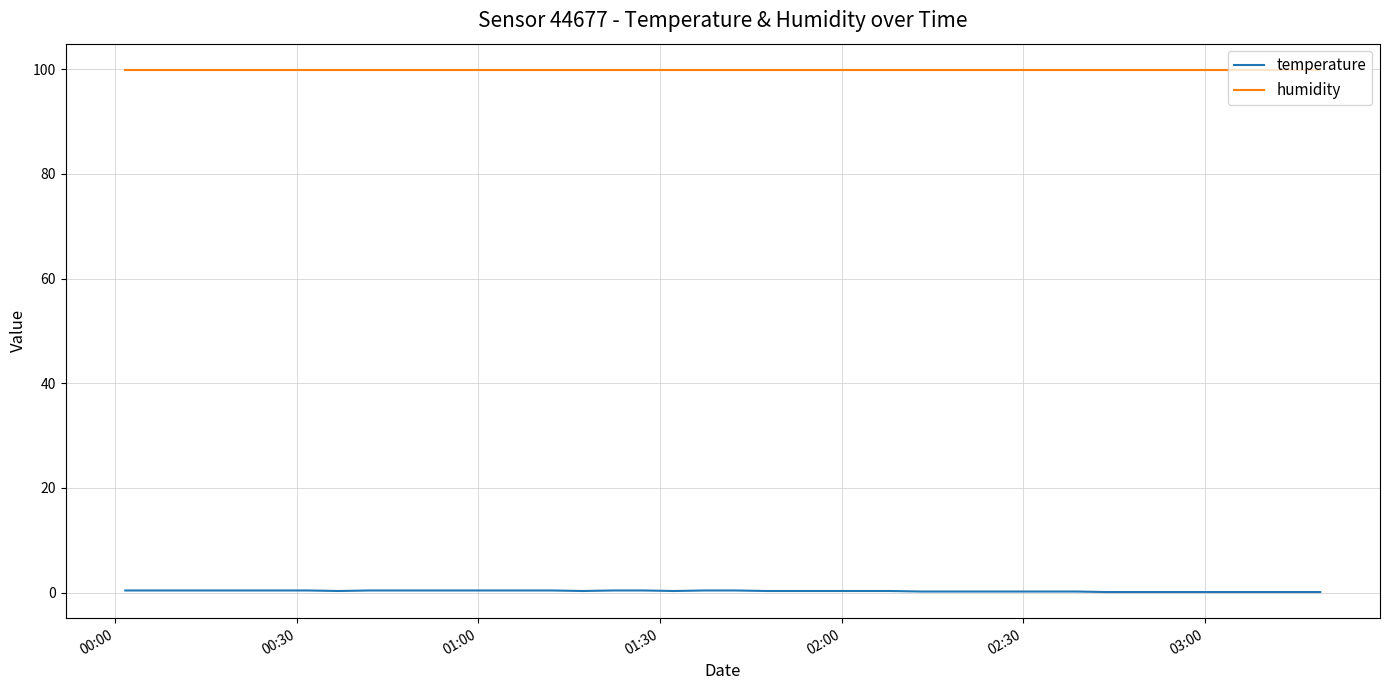

Rank the series by their maximum value, from lowest to highest.

temperature, humidity